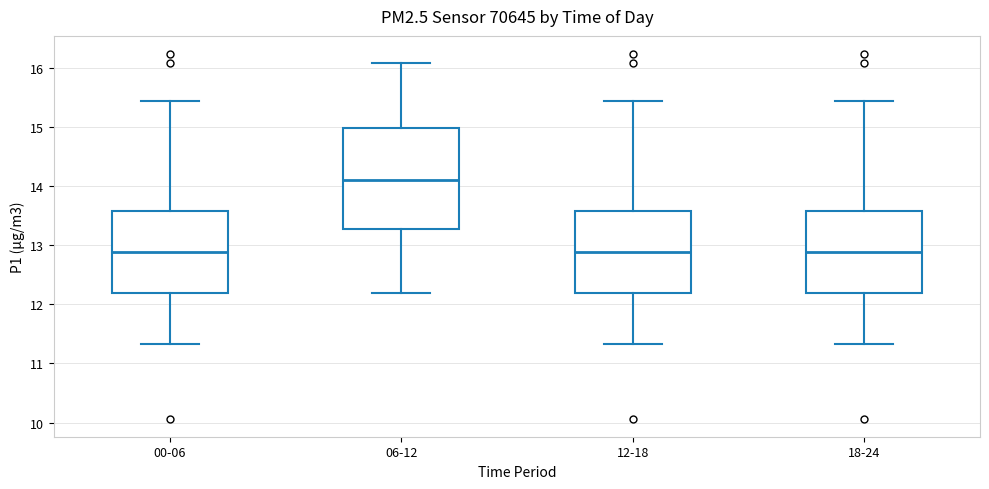

Reading left to right, read every box against the y-axis: the position of its median line, the range the box covers, and the ends of its whiskers. The values are not printed on the chart, so give them approximately, as read against the axis.

00-06: median 12.9, box 12.2 to 13.6, whiskers 11.3 to 15.4
06-12: median 14.1, box 13.3 to 15.0, whiskers 12.2 to 16.1
12-18: median 12.9, box 12.2 to 13.6, whiskers 11.3 to 15.4
18-24: median 12.9, box 12.2 to 13.6, whiskers 11.3 to 15.4